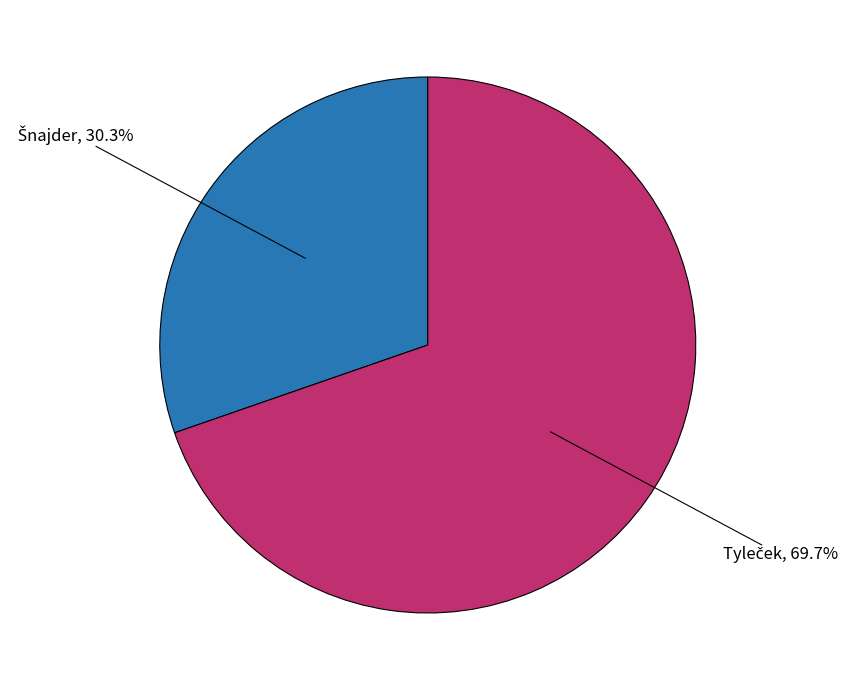

Does any single category account for the majority?

Yes